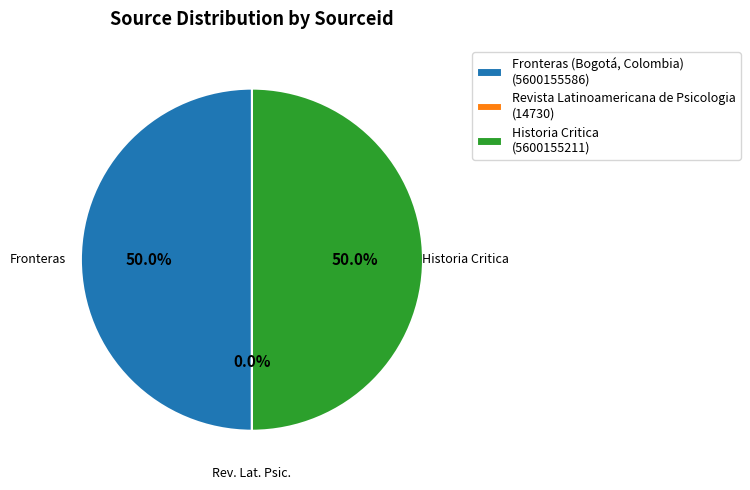

Do Fronteras (Bogotá, Colombia) and Historia Critica together represent more than half of the pie?

Yes